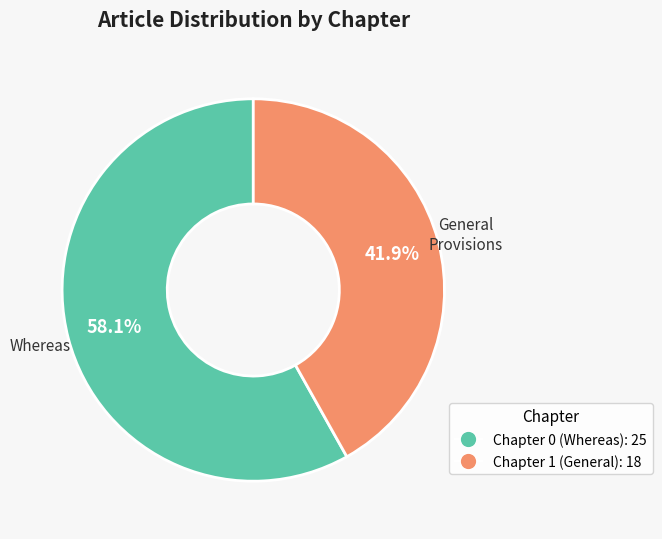

What percentage is the Chapter 0 slice, to the nearest percent?

58%